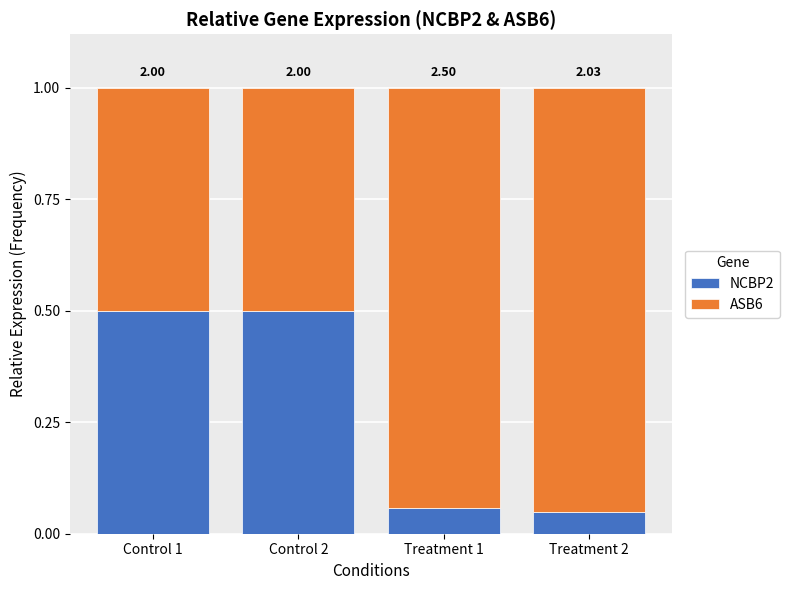

What is the approximate value of NCBP2 at Control 2?

0.5